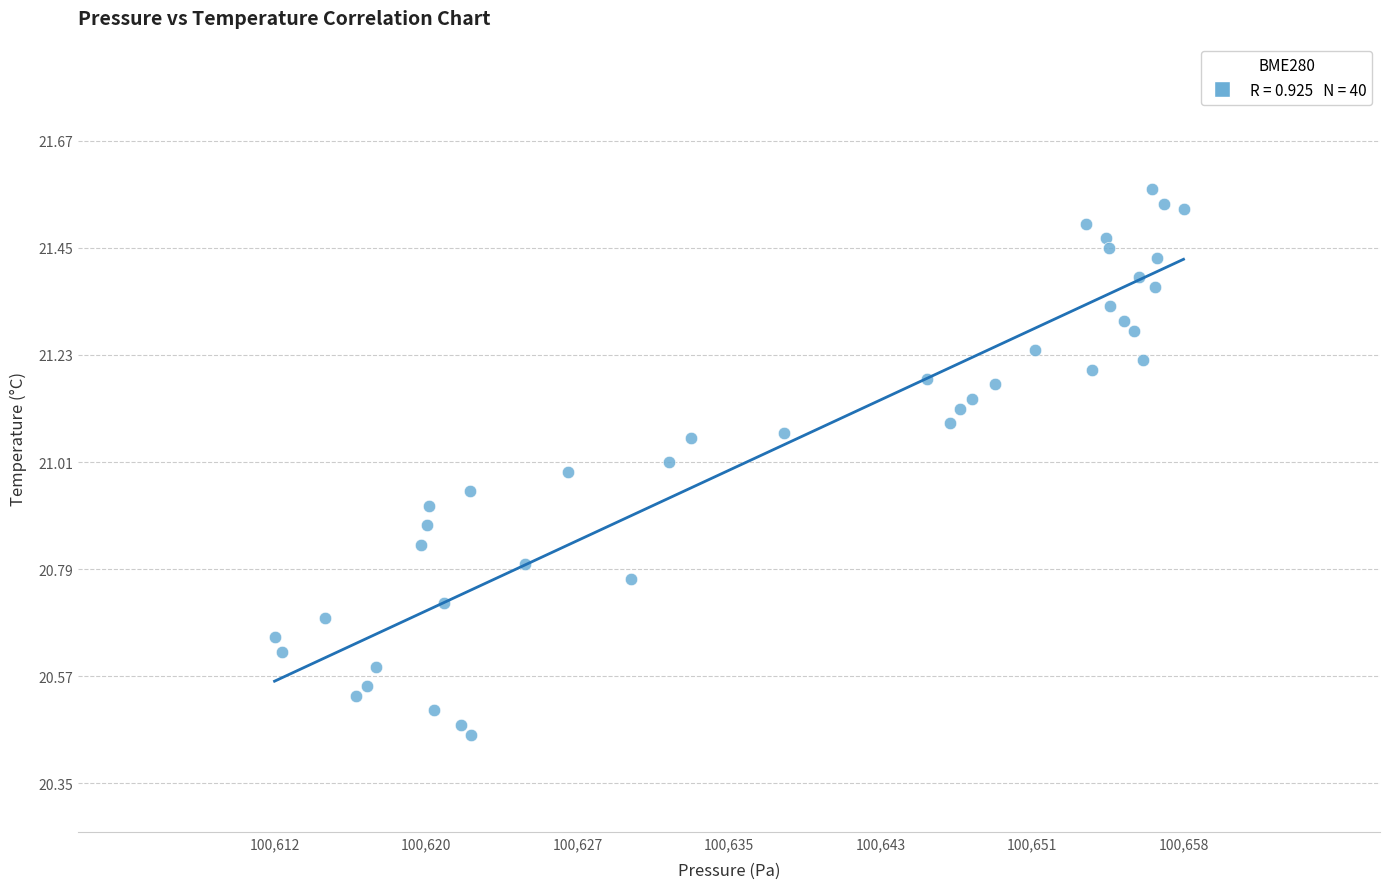

What is the range of X values (max minus min)?

46.3